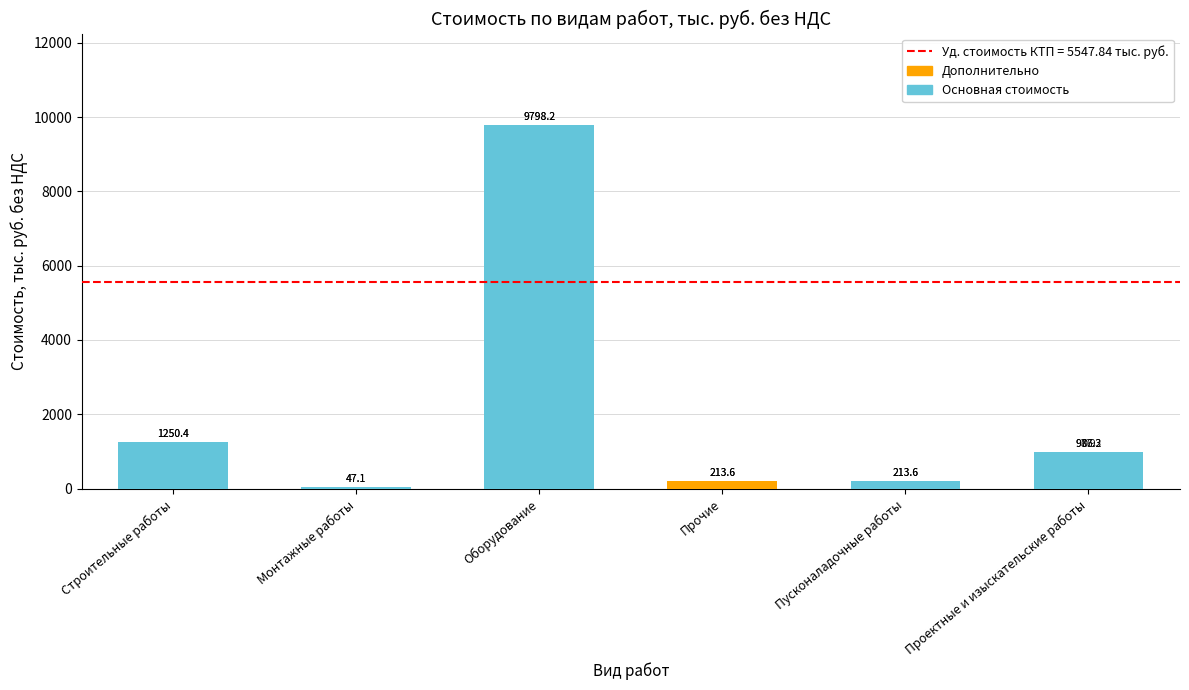

True or false: Основная стоимость has a value of 213.6 at Пусконаладочные работы.

True